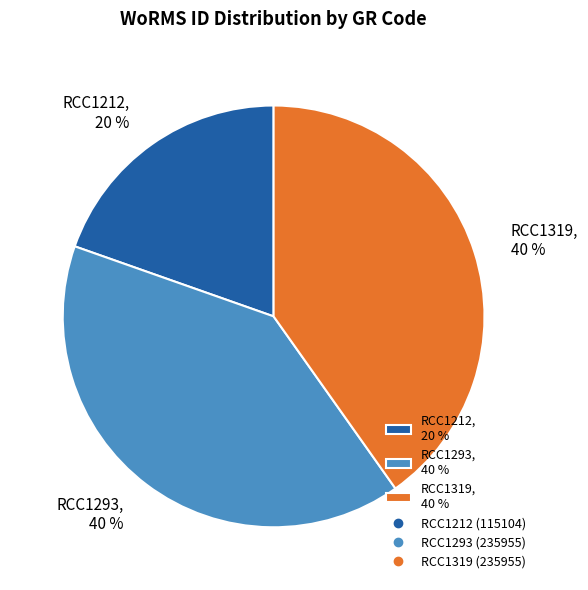

To the nearest percent, what is the average slice percentage?

33%